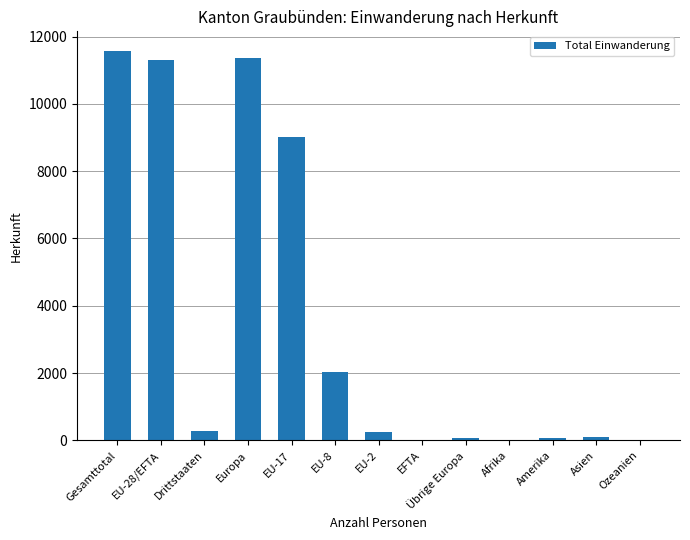

At which label is the value closest to 5793?

EU-17